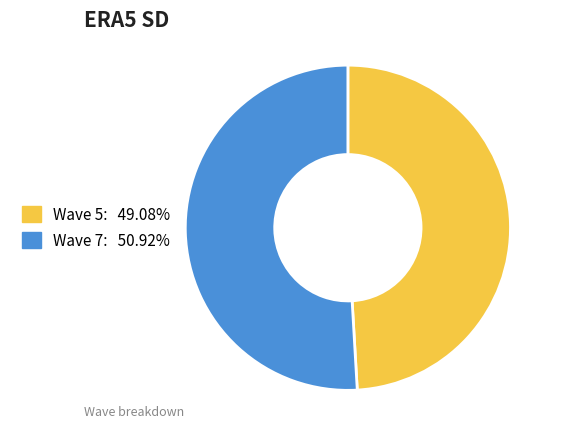

Rank the categories by value from lowest to highest.

Wave 5, Wave 7